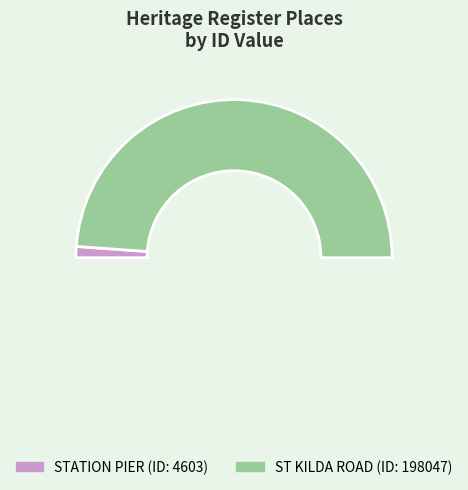

What is the change in value from STATION PIER to ST KILDA ROAD?

+193444